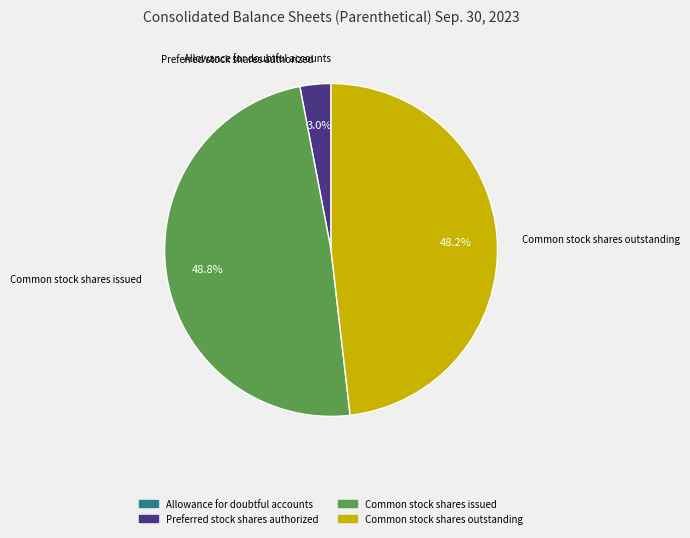

Does any single category account for the majority?

No